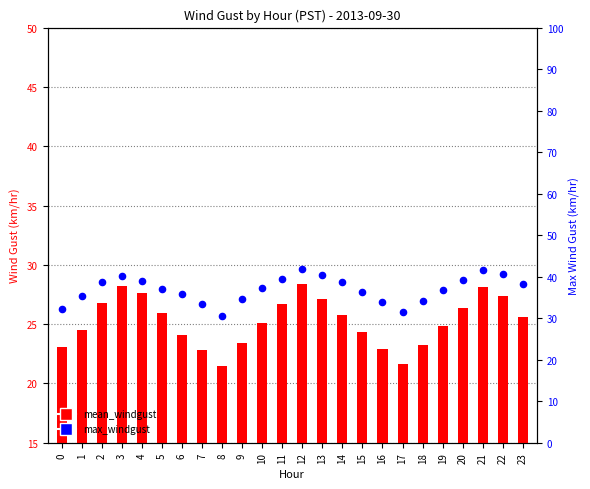

Which series has the largest total across all categories?

max_windgust